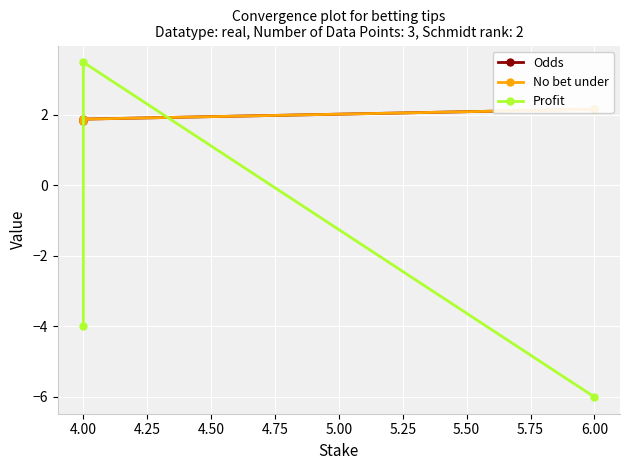

Which series changed the most between 4.00 and 6.00?

Profit